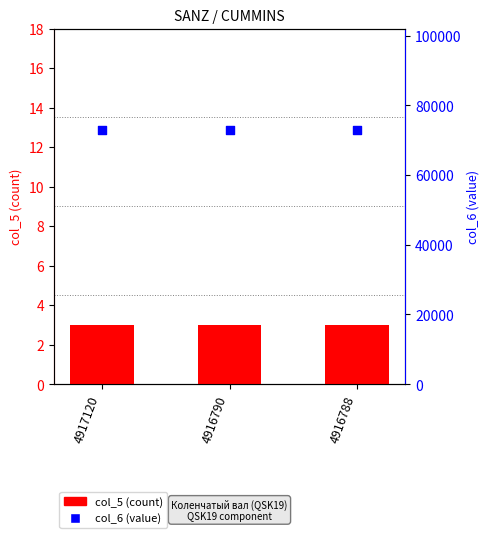

Which series has the widest spread of Y values?

col_5 (count)